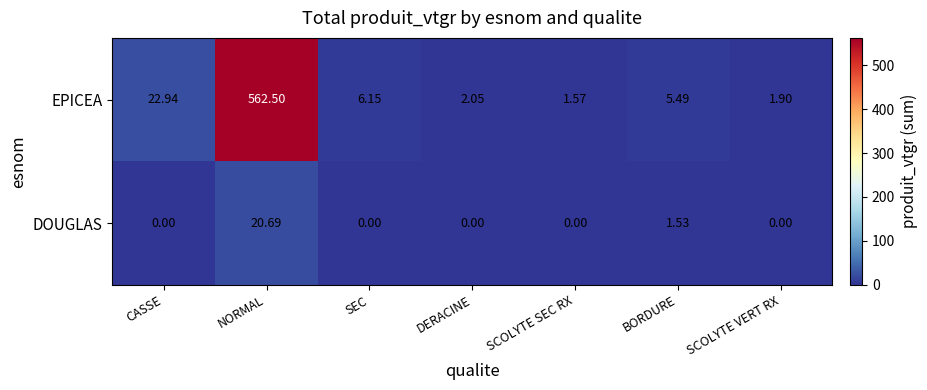

Which series has the largest total across all categories?

EPICEA